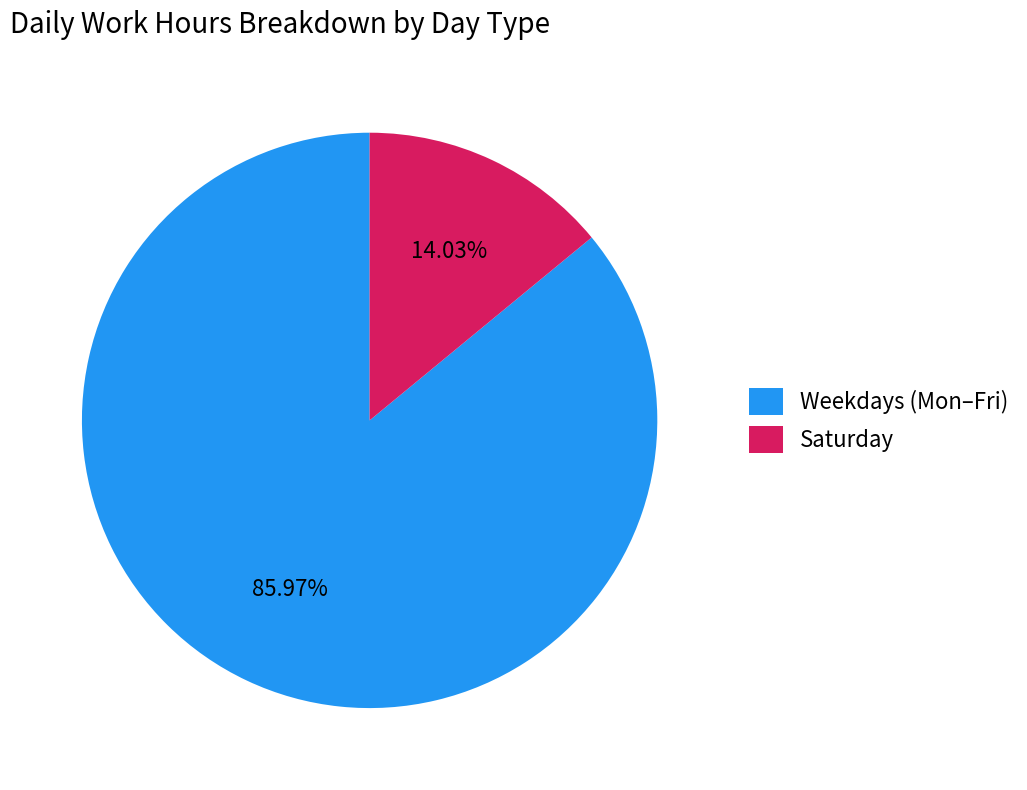

Combined, do Saturday and Weekdays (Mon–Fri) account for over 50%?

Yes